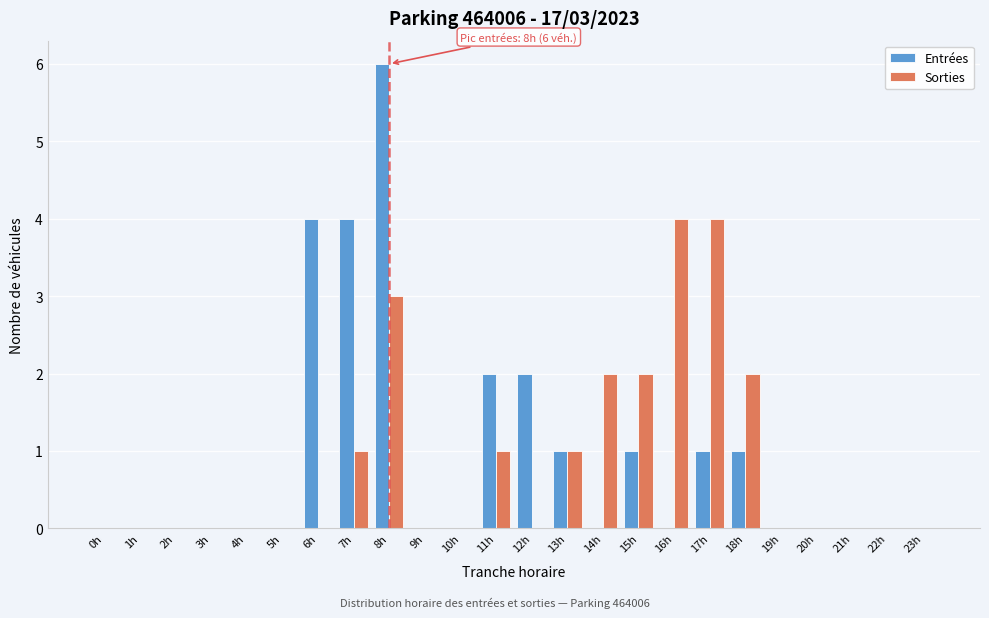

Which label corresponds to the largest value in the chart?

8h